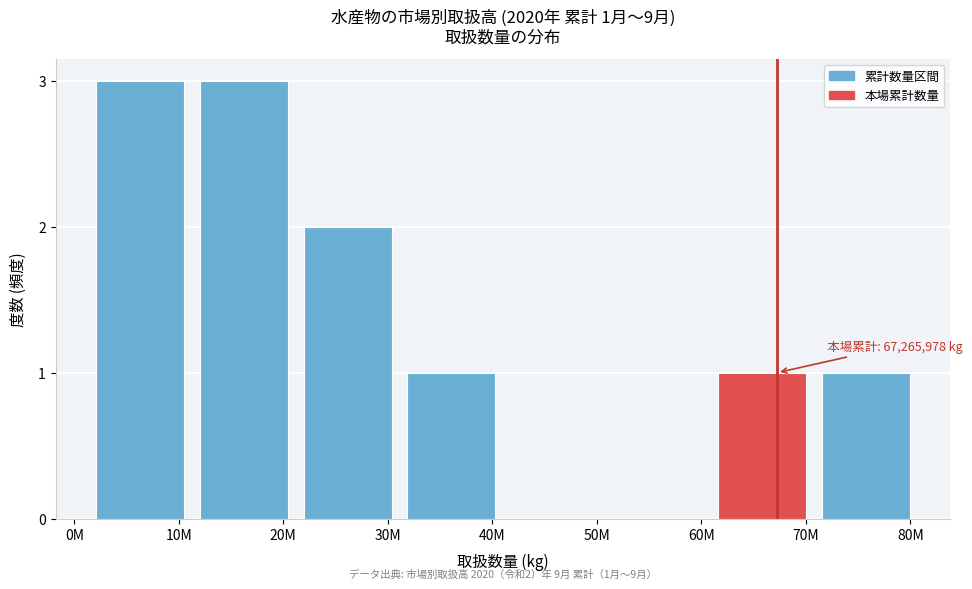

Reading left to right, extract all data points from this chart.

10M=3	20M=3	30M=2	40M=1	50M=0	60M=0	70M=1	80M=1